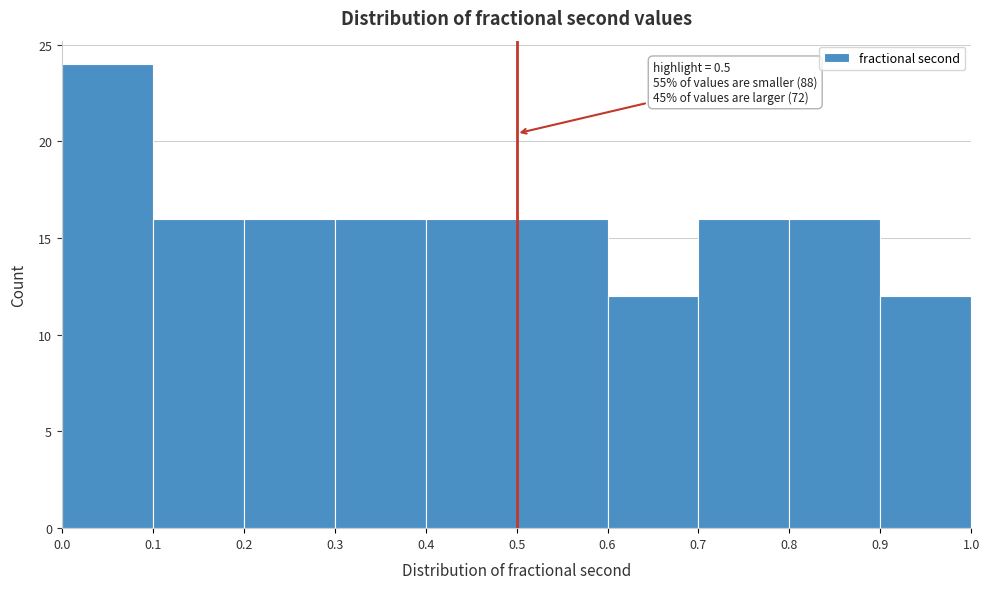

Which range on the x-axis has the tallest bar?

0.0 to 0.1